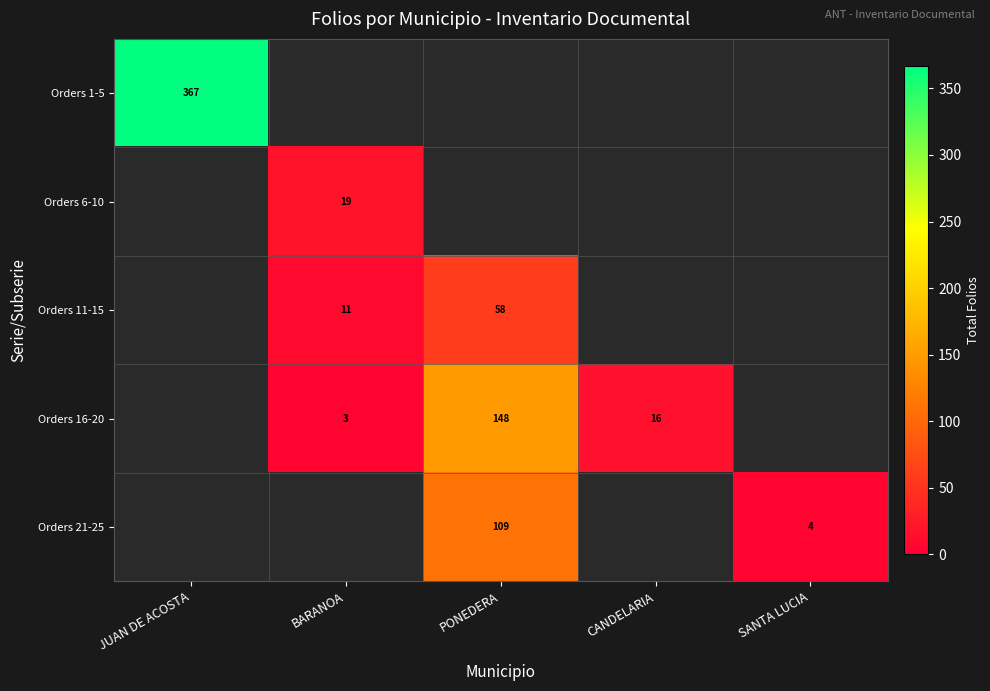

Which has a higher value, PONEDERA or JUAN DE ACOSTA?

JUAN DE ACOSTA